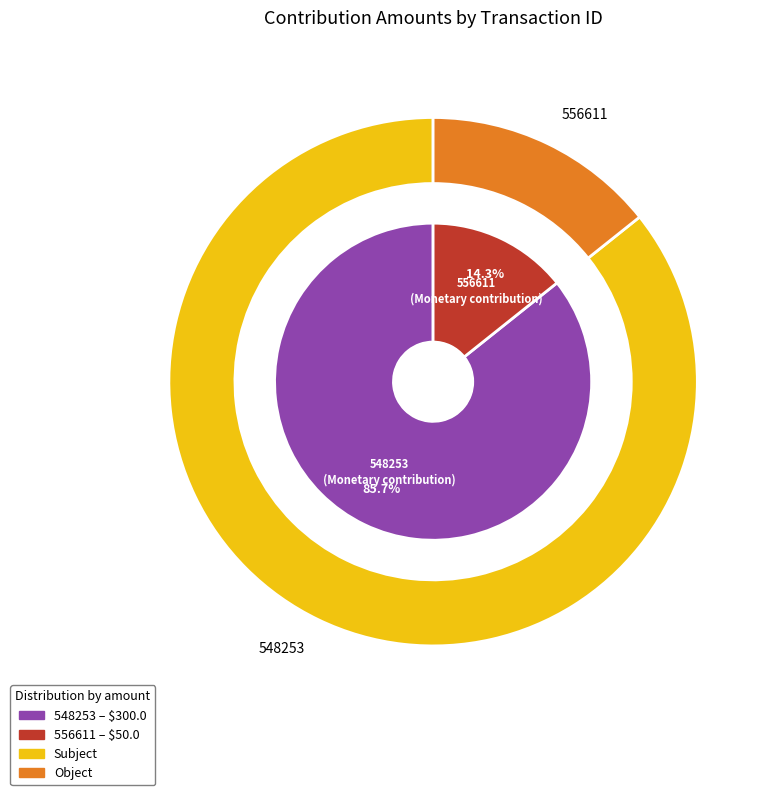

Is 548253 the majority of the pie?

Yes